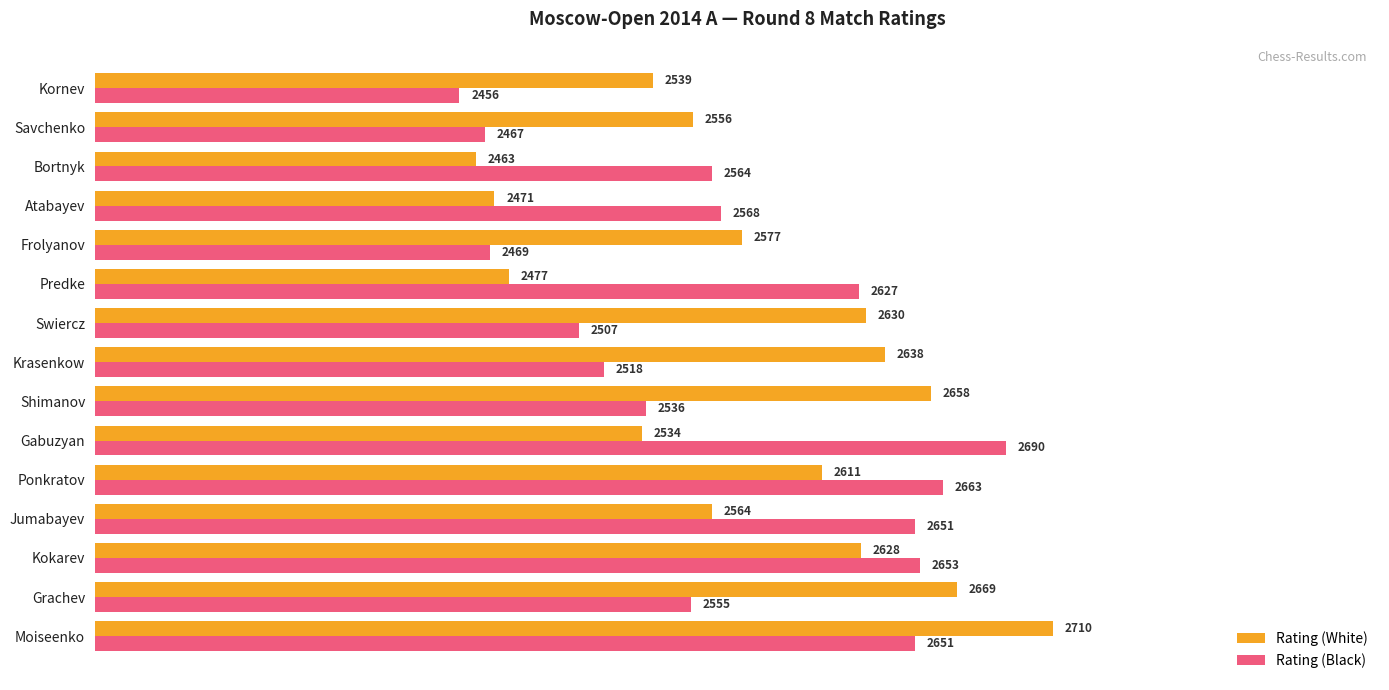

At how many categories does at least one series exceed 2512?

15